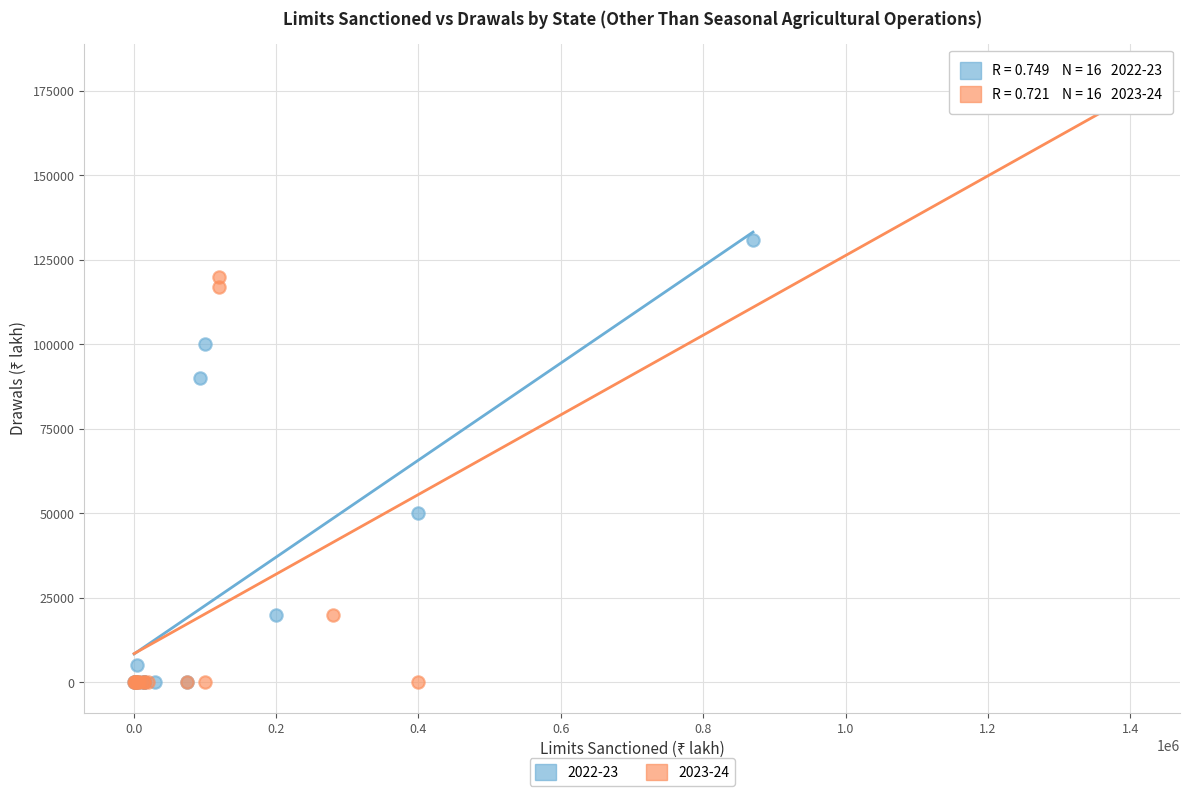

Which series has the widest spread of Y values?

2023-24